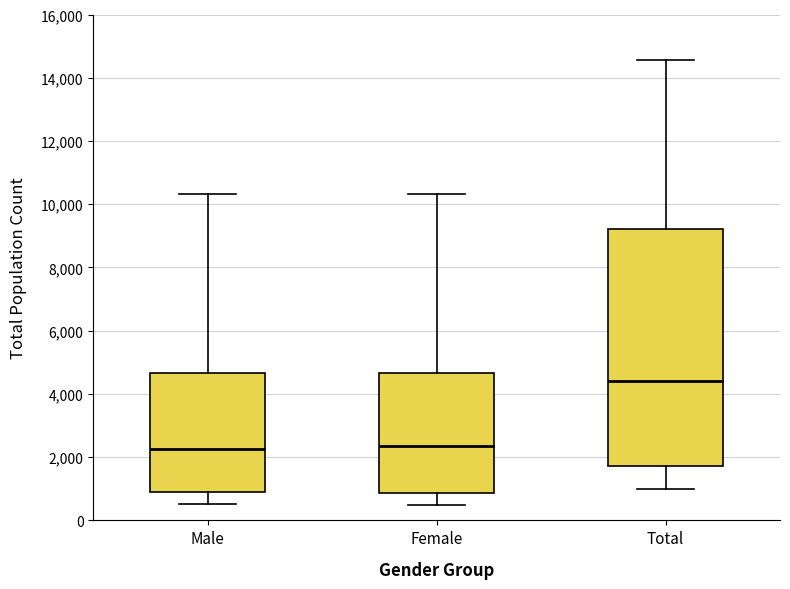

Reading left to right, read every box against the y-axis: the position of its median line, the range the box covers, and the ends of its whiskers. The values are not printed on the chart, so give them approximately, as read against the axis.

Male: median 2200, box 800 to 4600, whiskers 600 to 10400
Female: median 2400, box 800 to 4600, whiskers 400 to 10400
Total: median 4400, box 1800 to 9200, whiskers 1000 to 14600